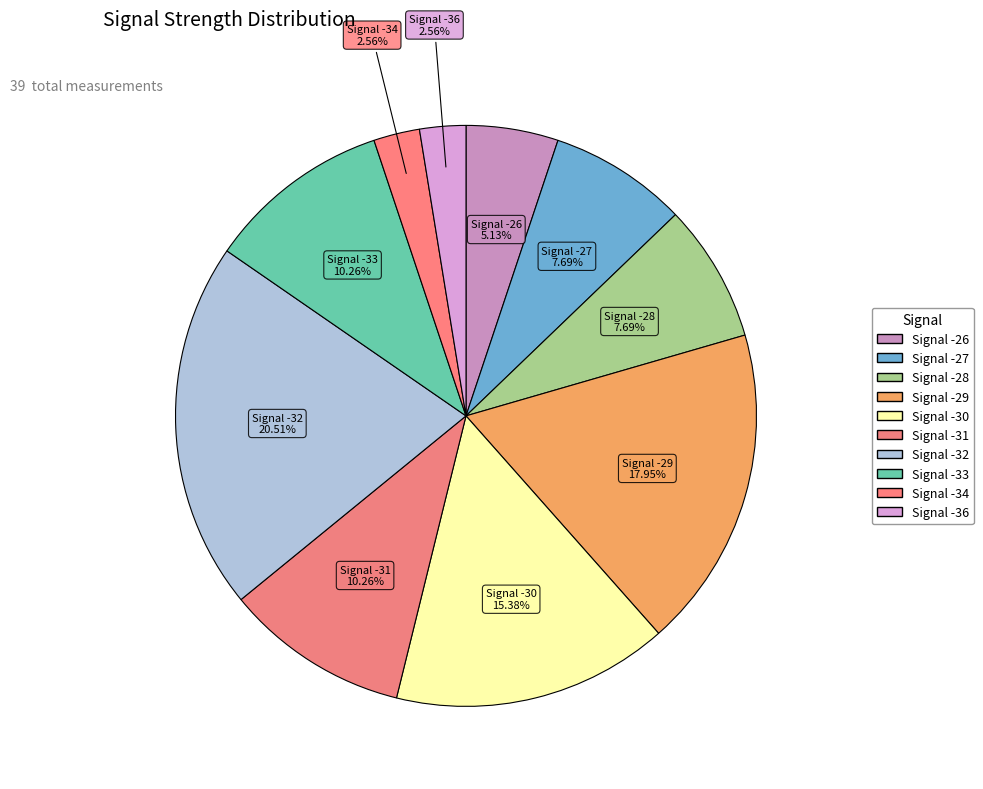

How many slices are in this pie chart?

10